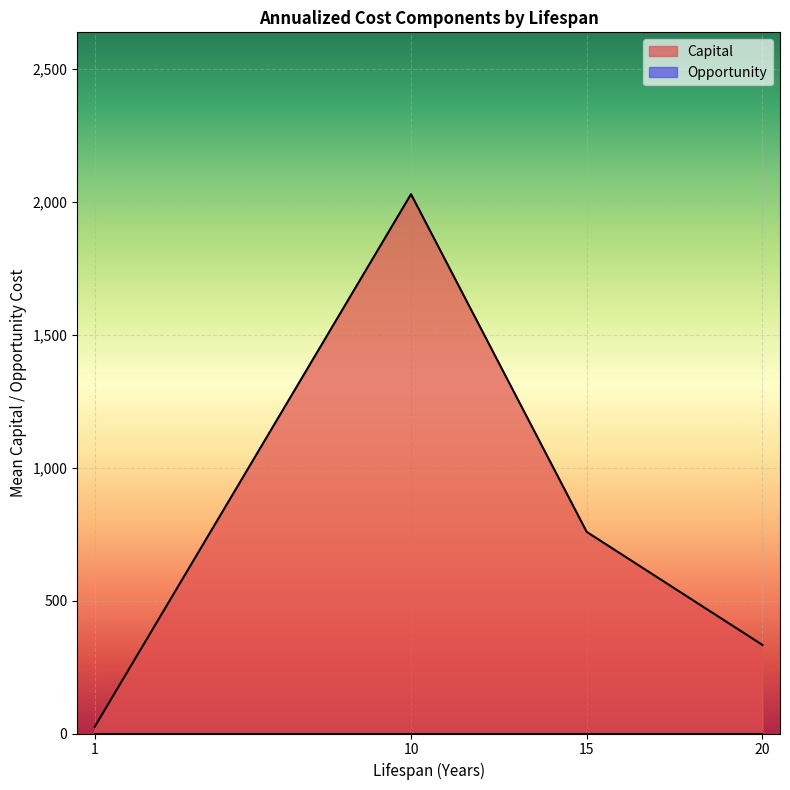

Which series has the largest total across all categories?

Capital